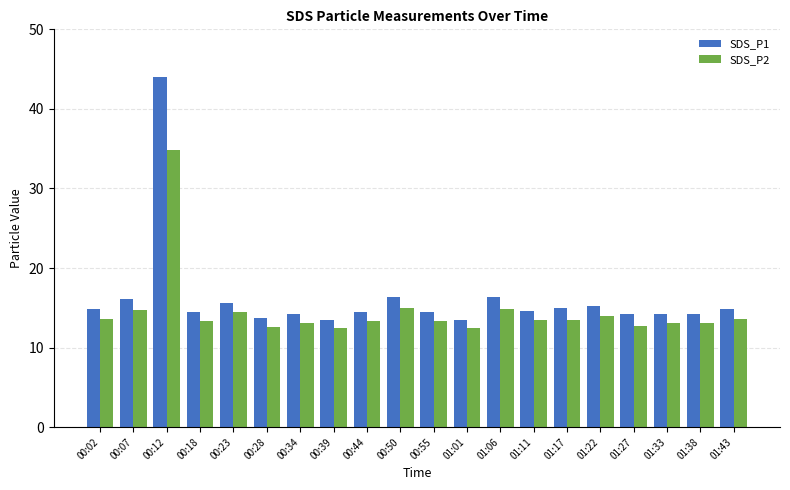

What is the lowest value of the SDS_P1 series?

13.5